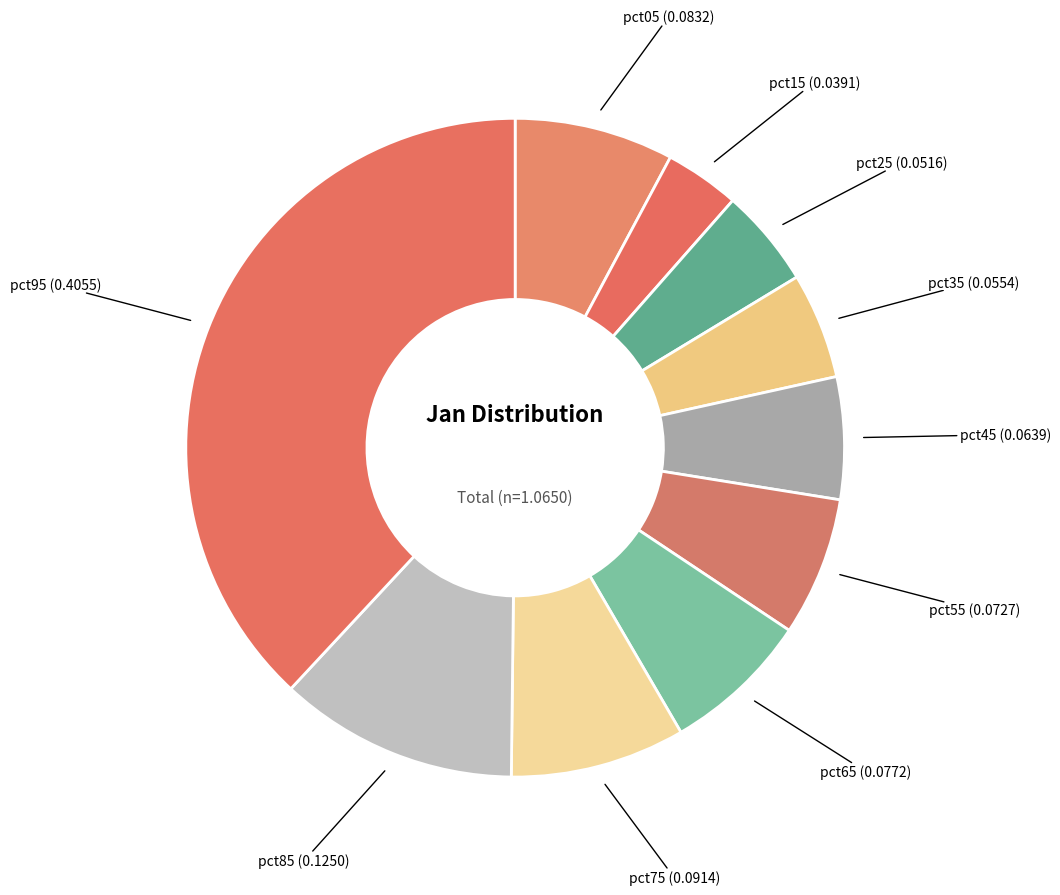

Is pct45 the majority of the pie?

No